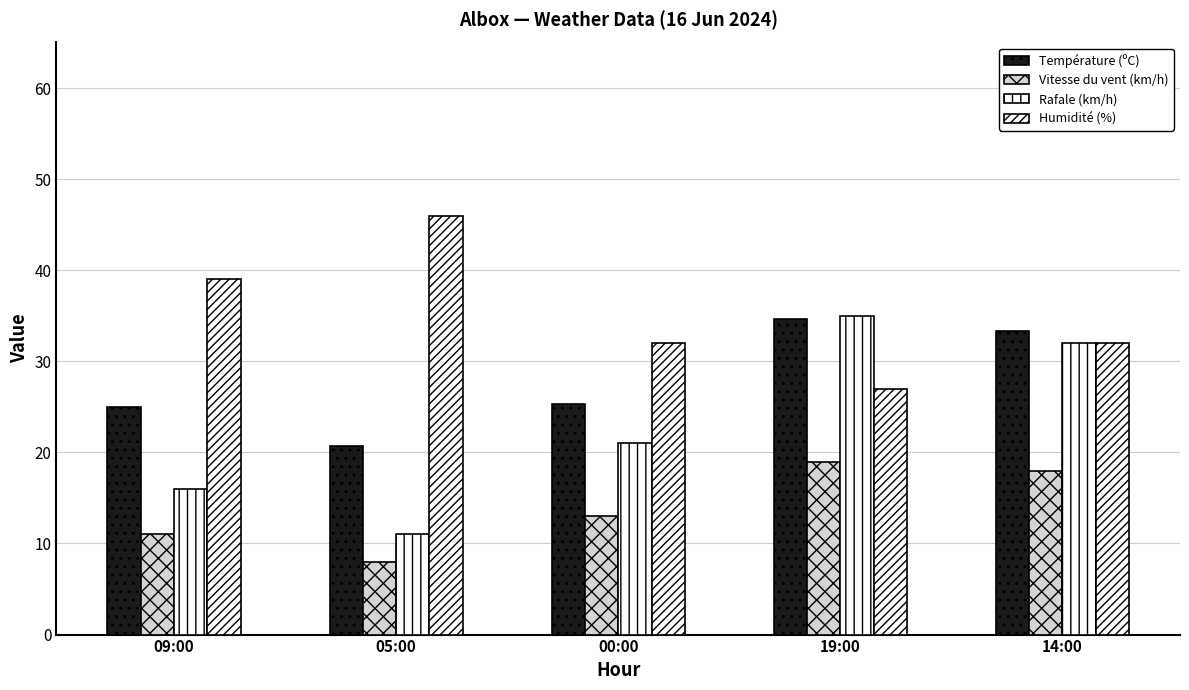

Does the chart contain stacked bars?

No